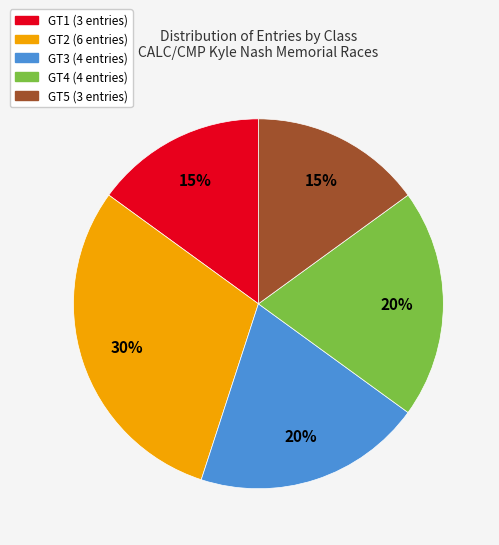

How many slices are in this pie chart?

5